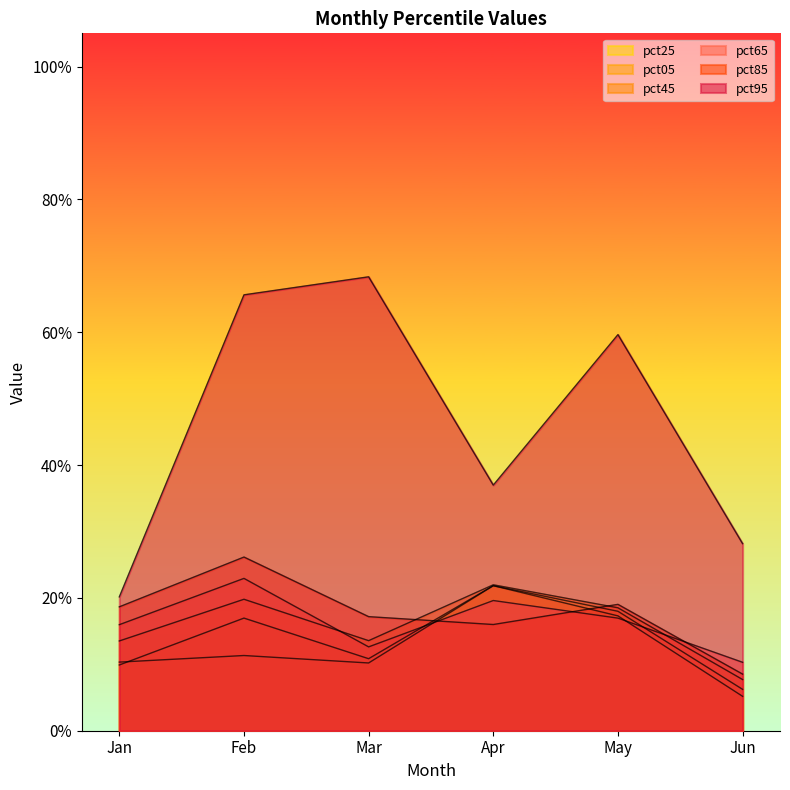

Read the pct65 value at May.

0.2